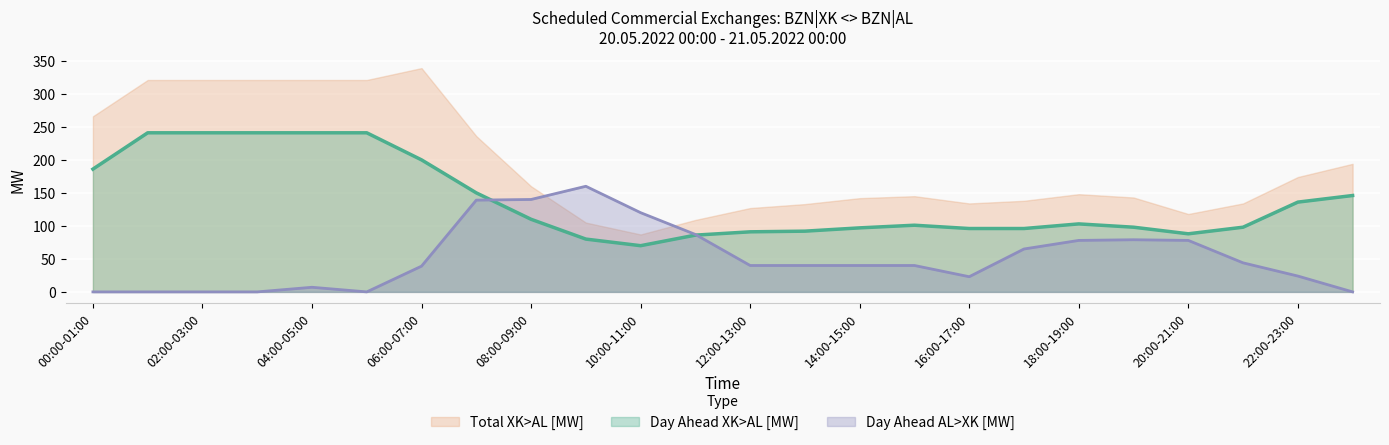

Where does the Day Ahead AL>XK [MW] series first go above 40?

07:00-08:00